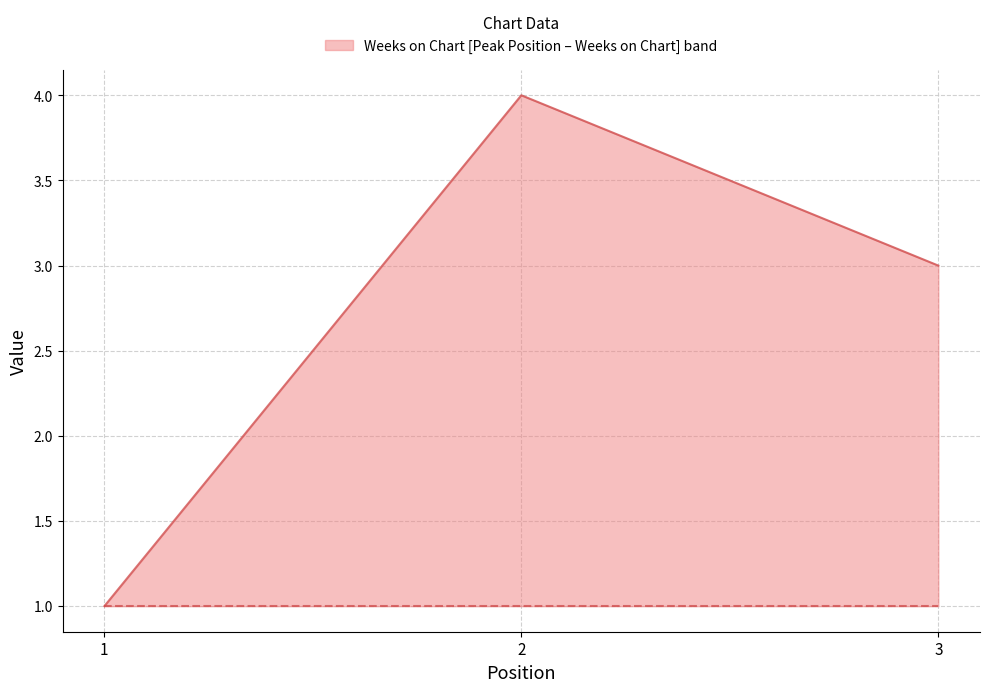

At 1, list the series in order from smallest to largest.

Weeks on Chart, Peak Position